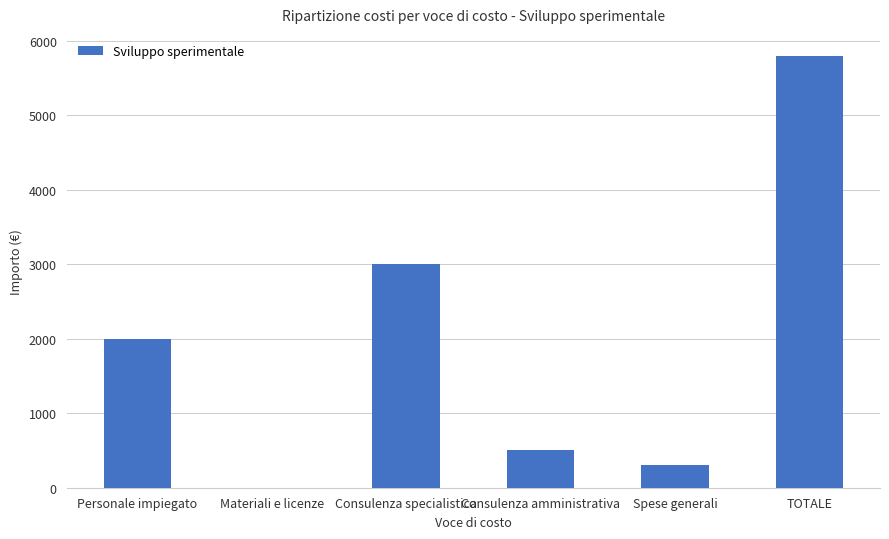

Which label corresponds to the largest value in the chart?

TOTALE